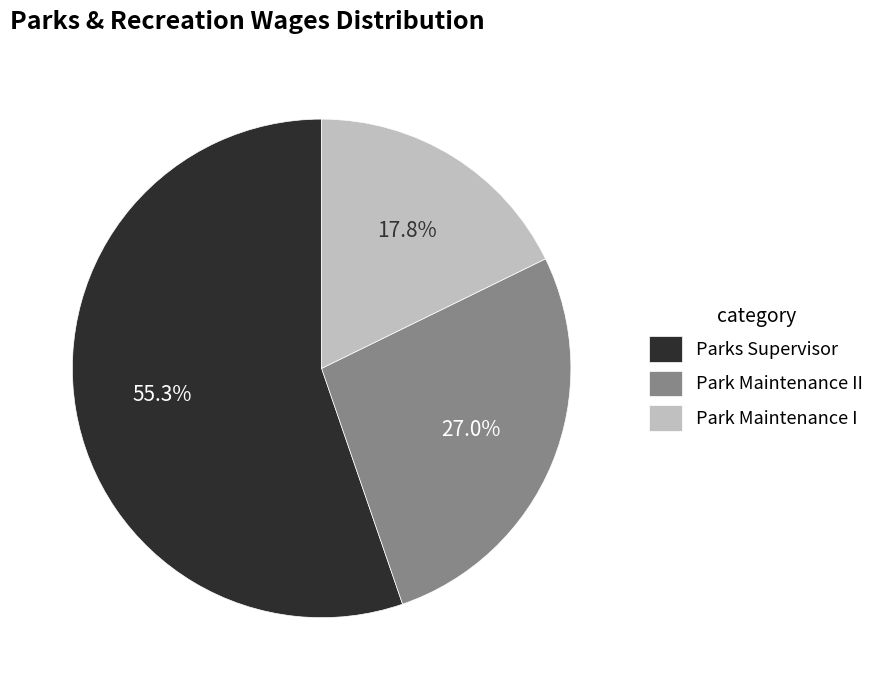

Combined, do Park Maintenance I and Park Maintenance II account for over 50%?

No